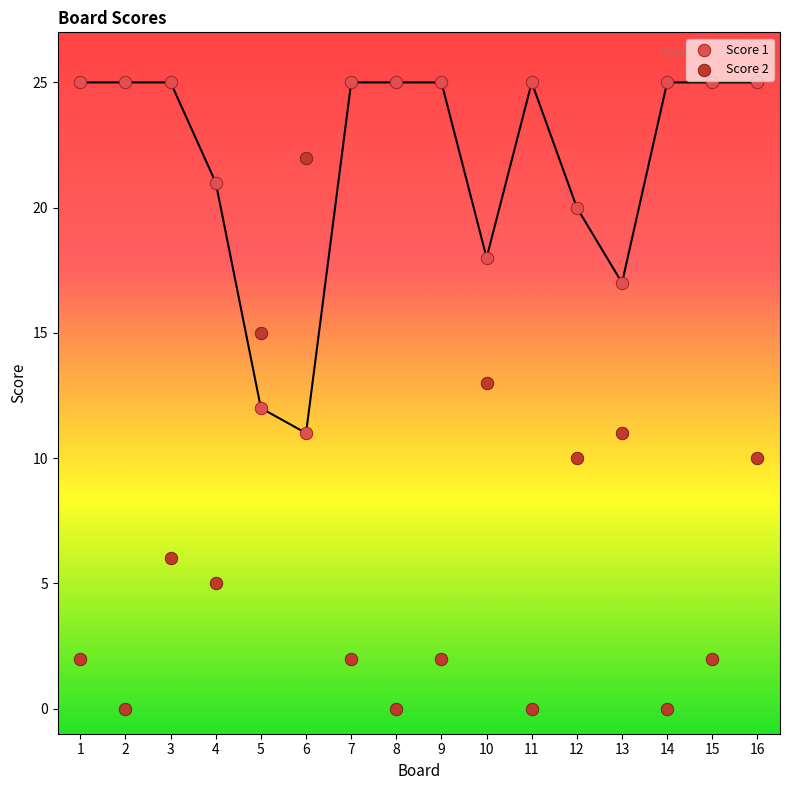

What are all the series names shown in the legend?

Score 1, Score 2